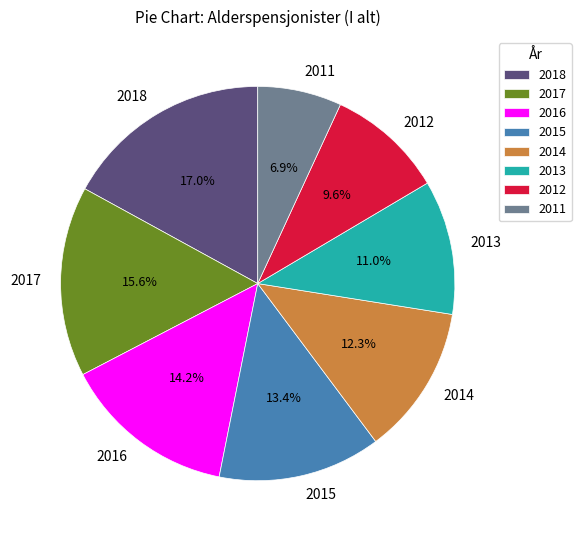

Between 2011 and 2014, which is larger?

2014